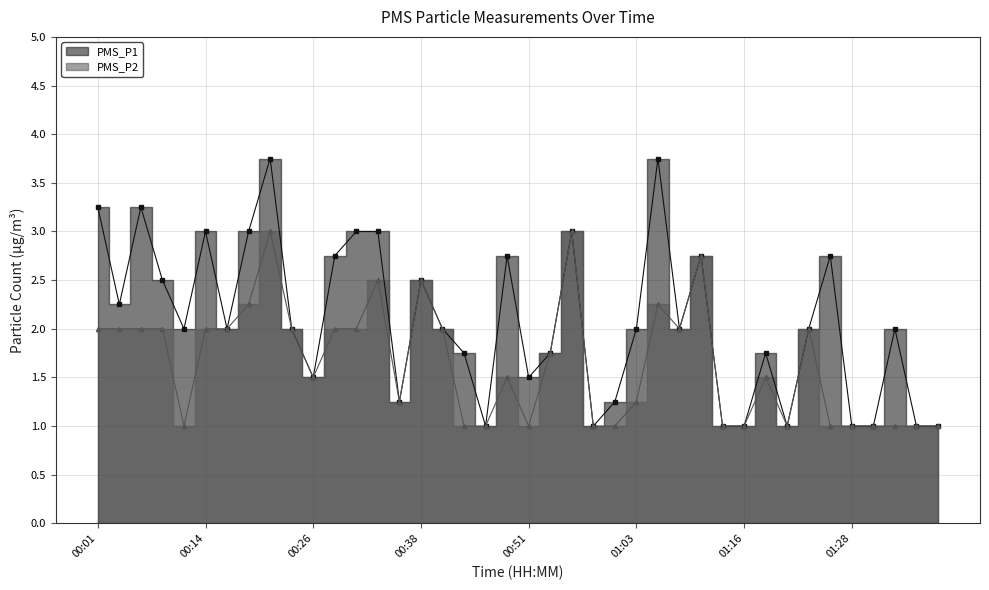

What are all the series names shown in the legend?

PMS_P1, PMS_P2